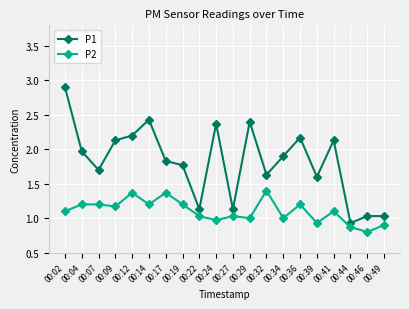

List the series in order of their peak value, highest first.

P1, P2